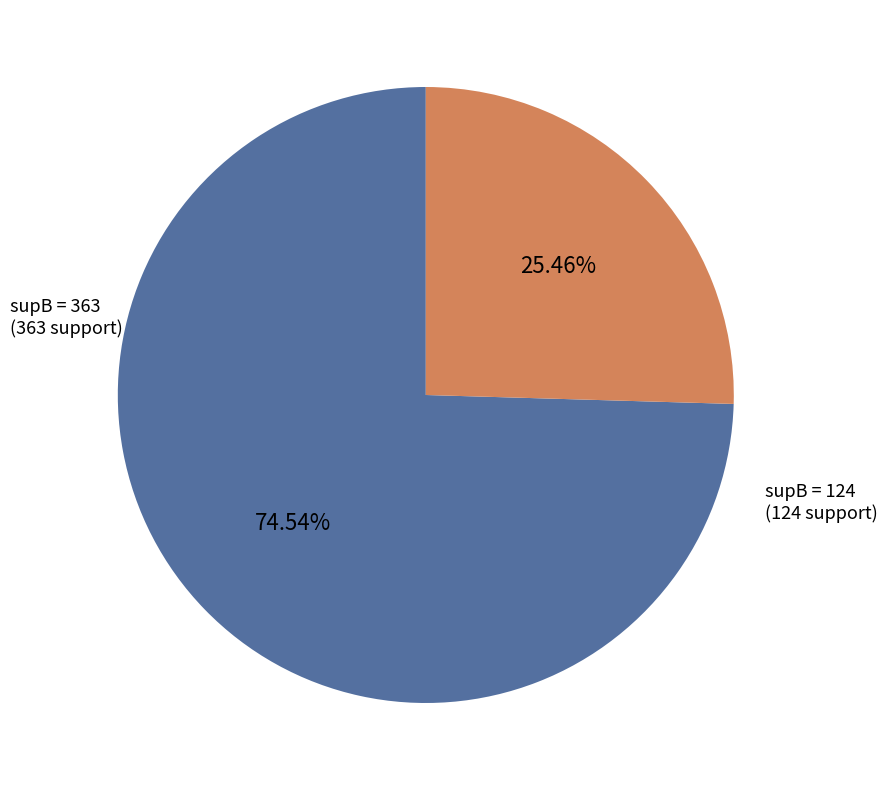

Is there a majority slice in this chart?

Yes